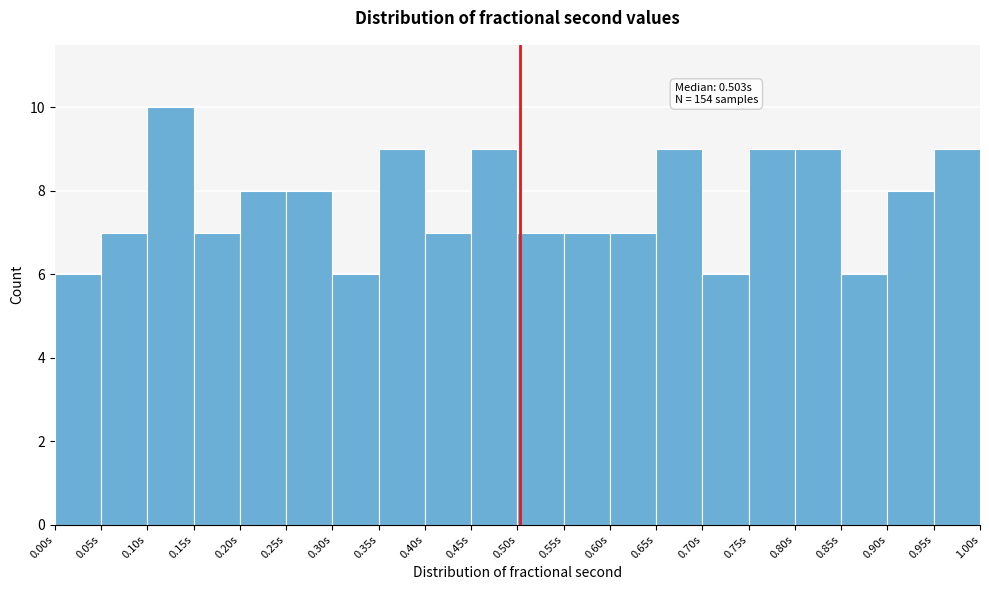

Which range on the x-axis has the tallest bar?

0.10 to 0.15